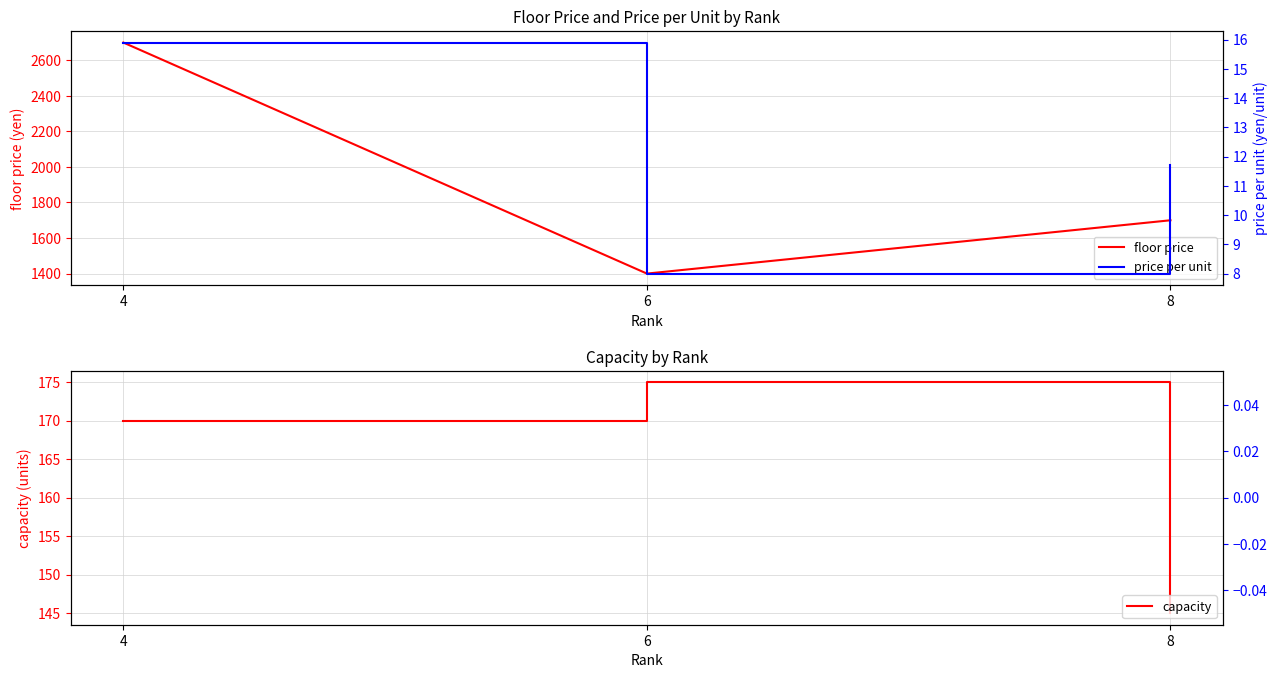

Between 4 and 8, which is larger?

4